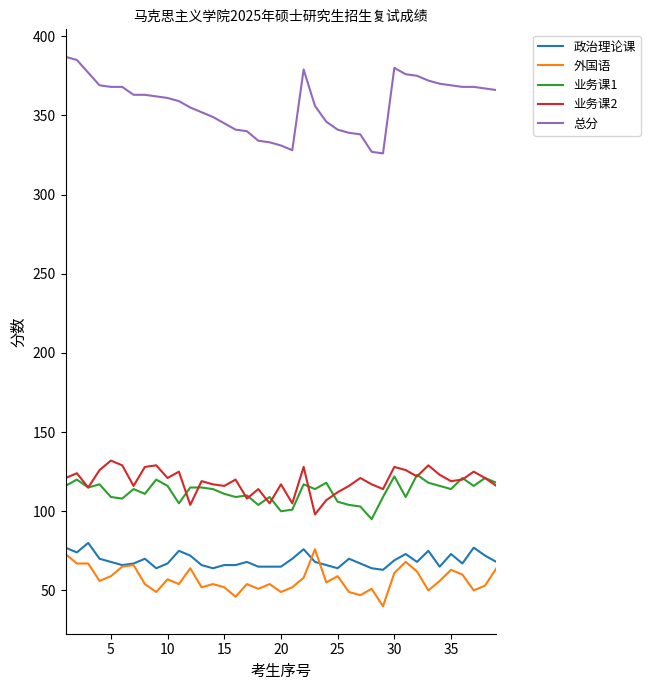

Is this an area chart (filled region under the line)?

No